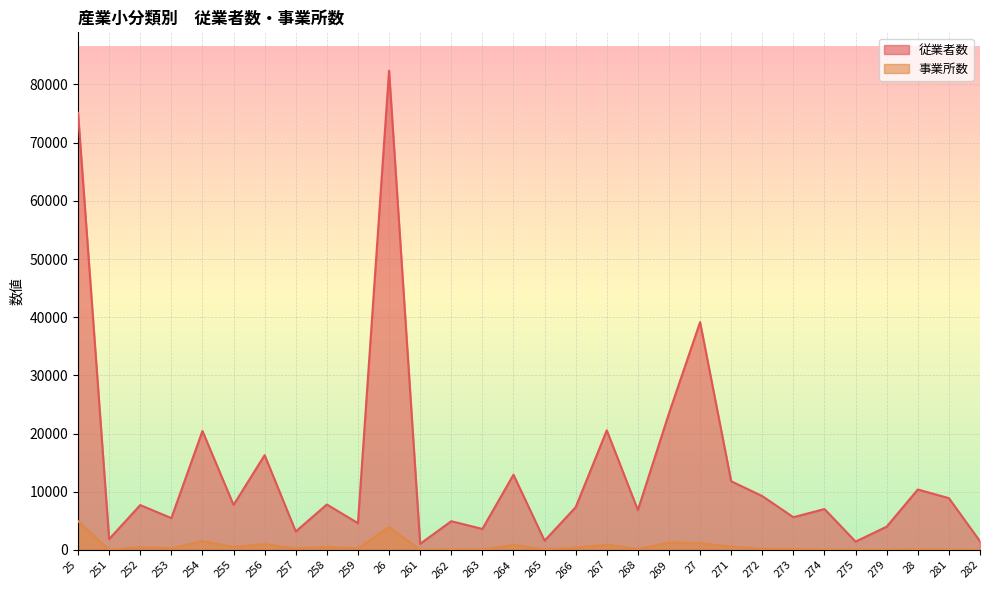

Is the value of 事業所数 at 252 greater than the value of 従業者数 at 258?

No